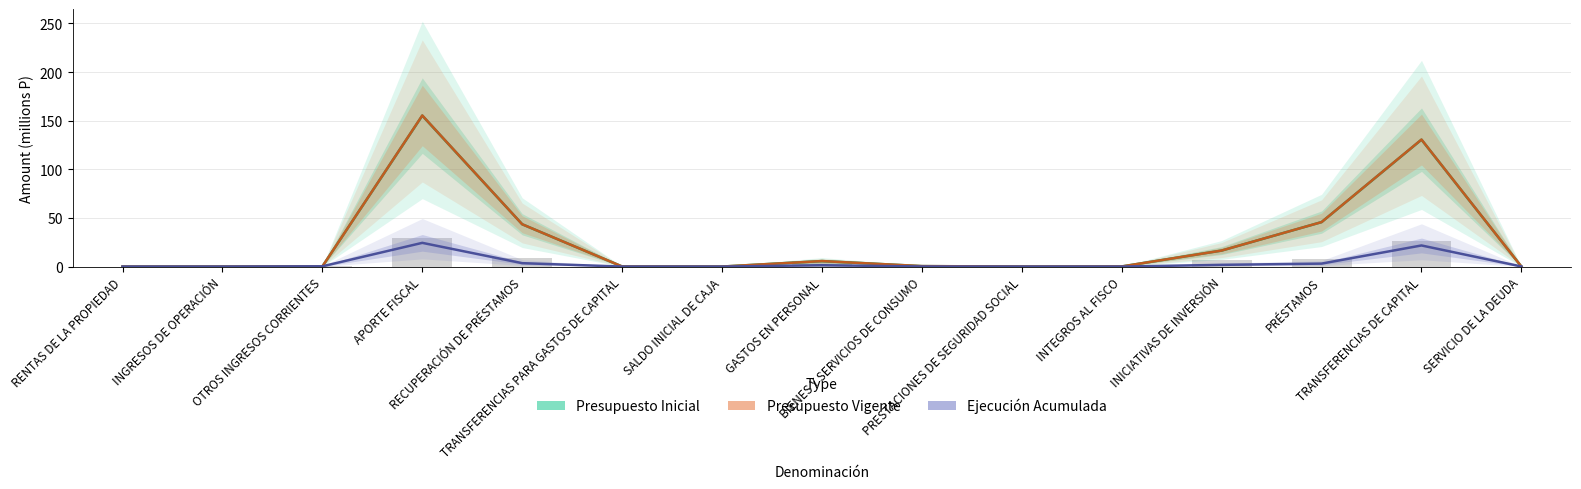

The Ejecución Acumulada series shows 21.7 at TRANSFERENCIAS DE CAPITAL. True or false?

True